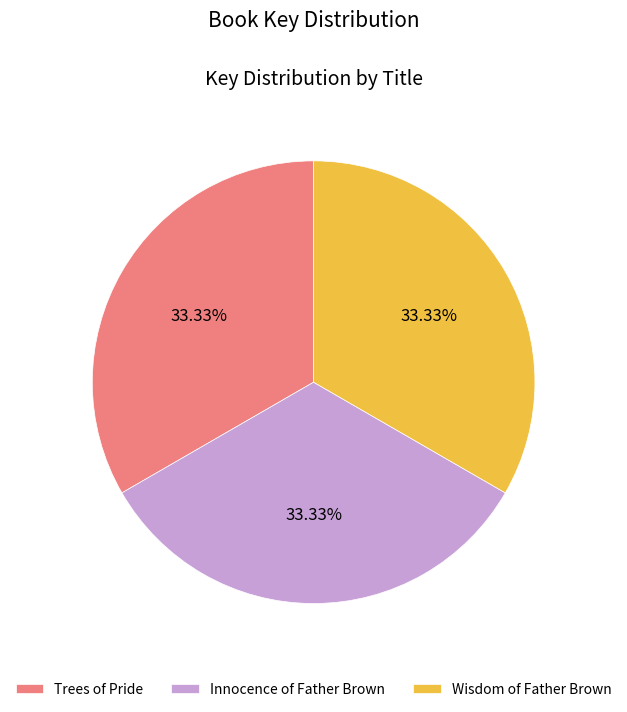

What percentage is the Innocence of Father Brown slice, to the nearest percent?

33%